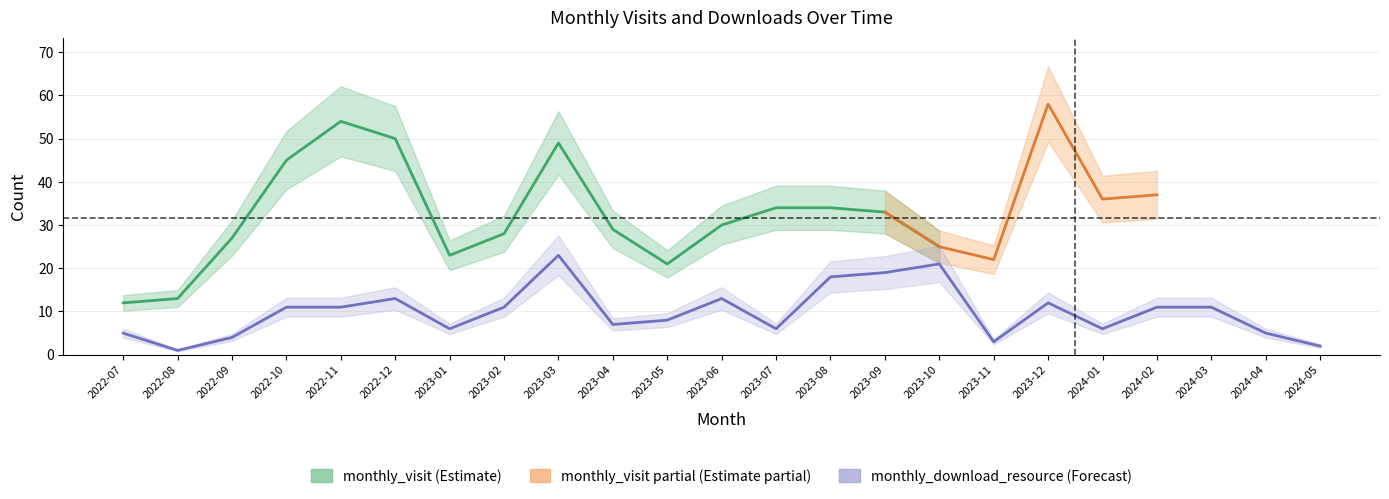

Is it true that the value at 2023-11 is 2?

False